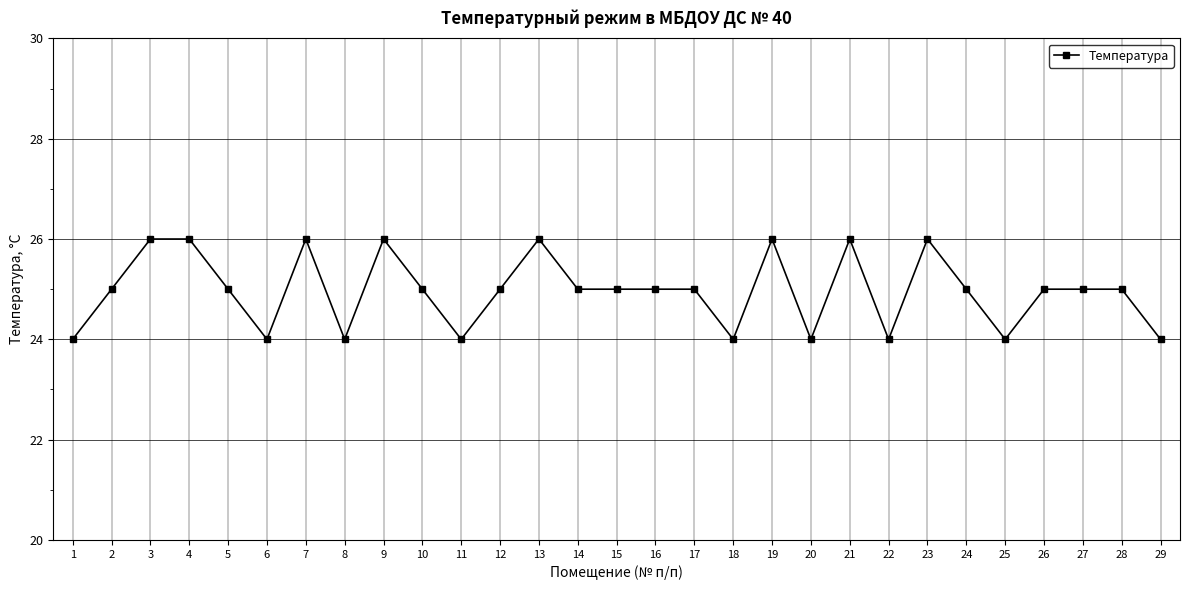

What is the value of the 21st point from the left?

26